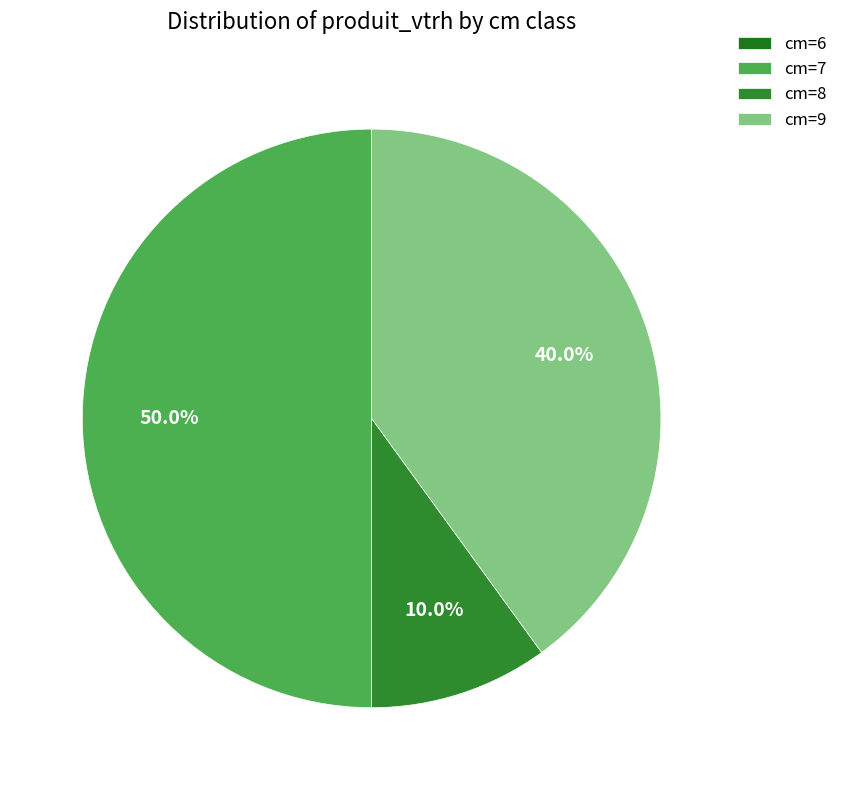

What is the change in value from cm=6 to cm=9?

+4